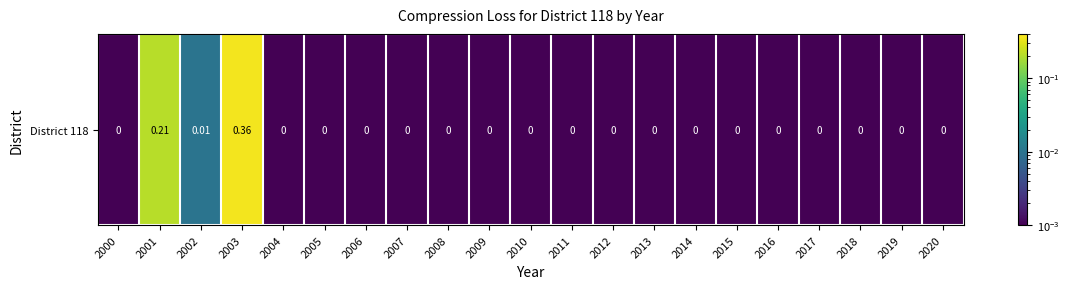

What is the greatest value displayed?

0.4